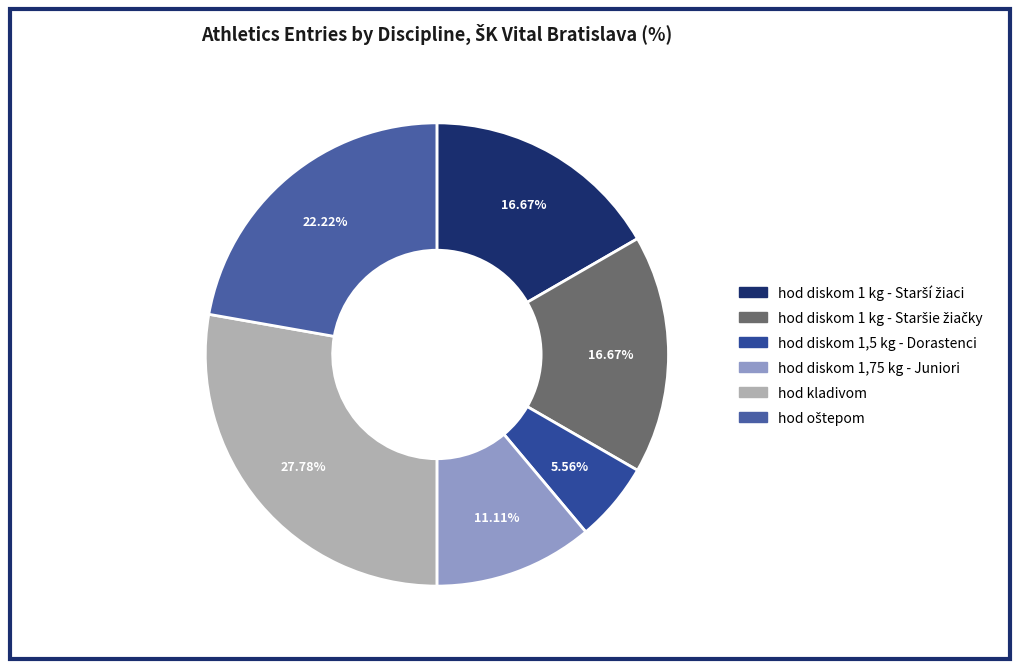

Rank the categories by value from lowest to highest.

hod diskom 1,5 kg - Dorastenci, hod diskom 1,75 kg - Juniori, hod diskom 1 kg - Starší žiaci, hod diskom 1 kg - Staršie žiačky, hod oštepom, hod kladivom